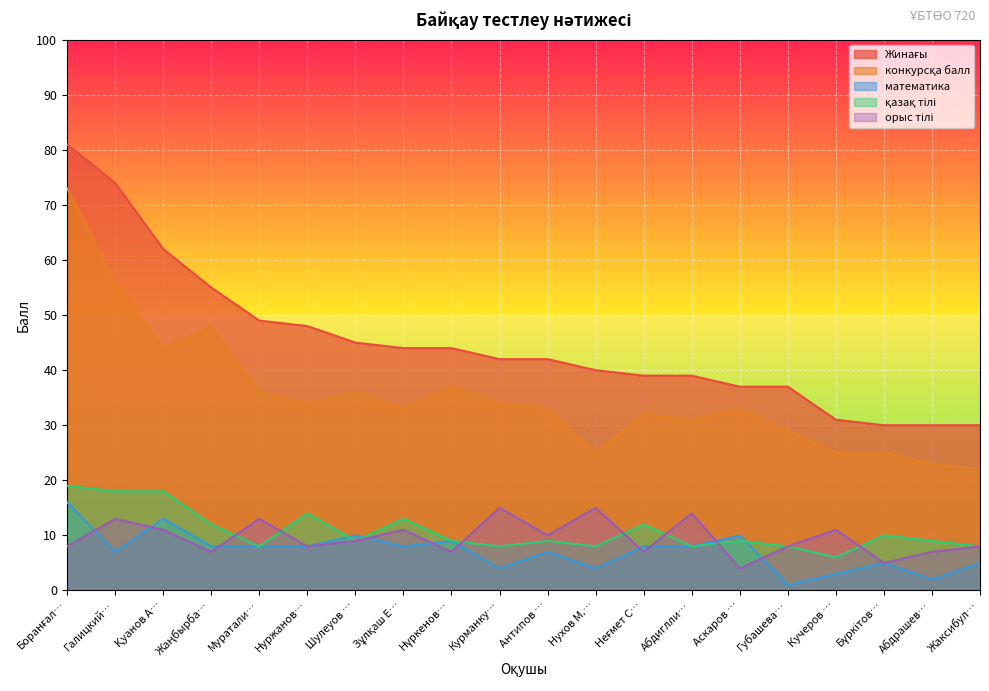

How many data points in математика are above 8?

5